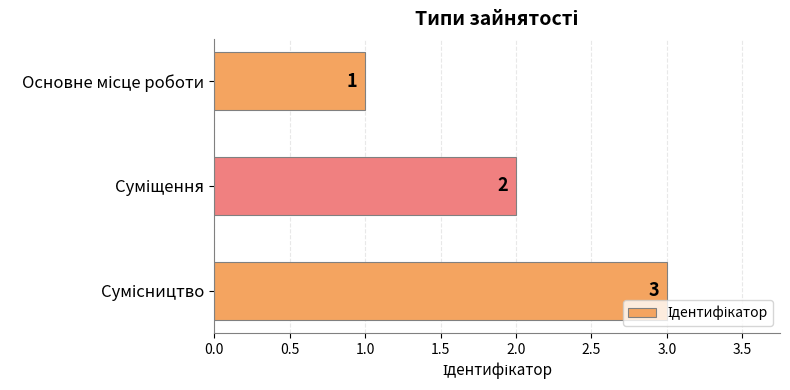

What is the sum of all values?

6